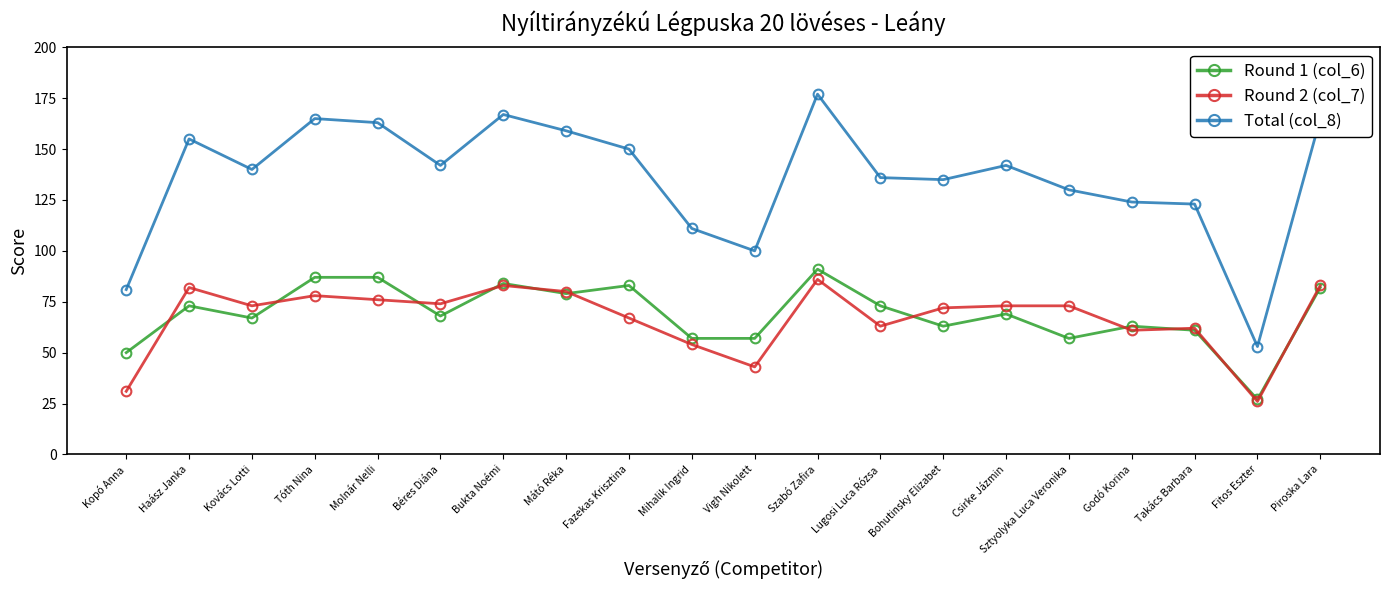

Does the chart display data point markers on the line(s)?

Yes